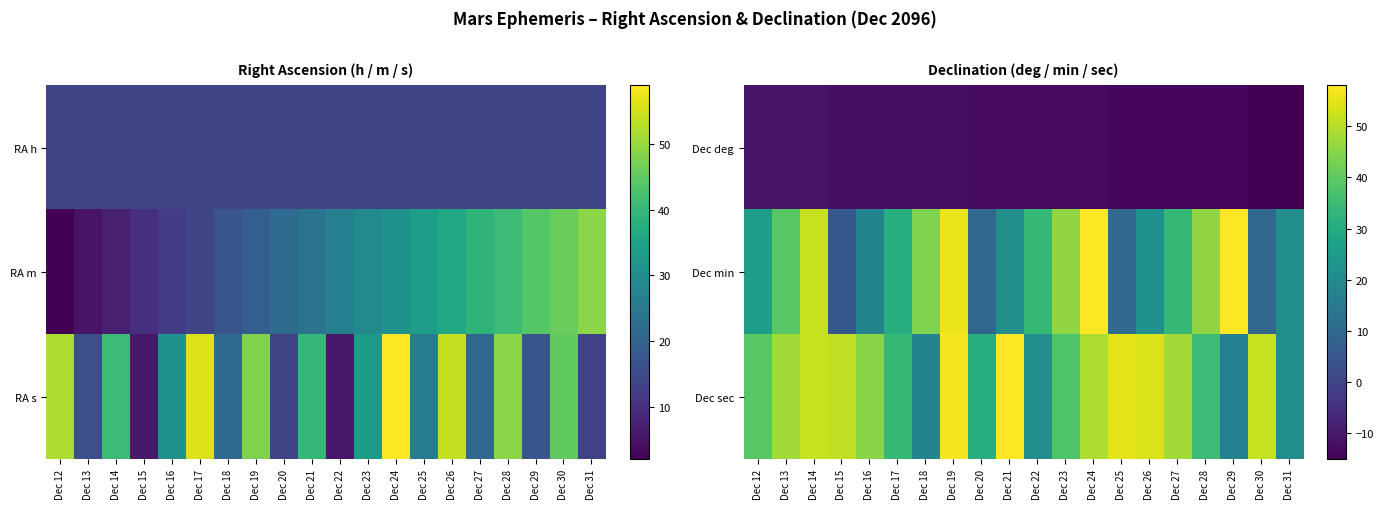

The value of Dec sec at Dec 23 is 38. True or false?

True